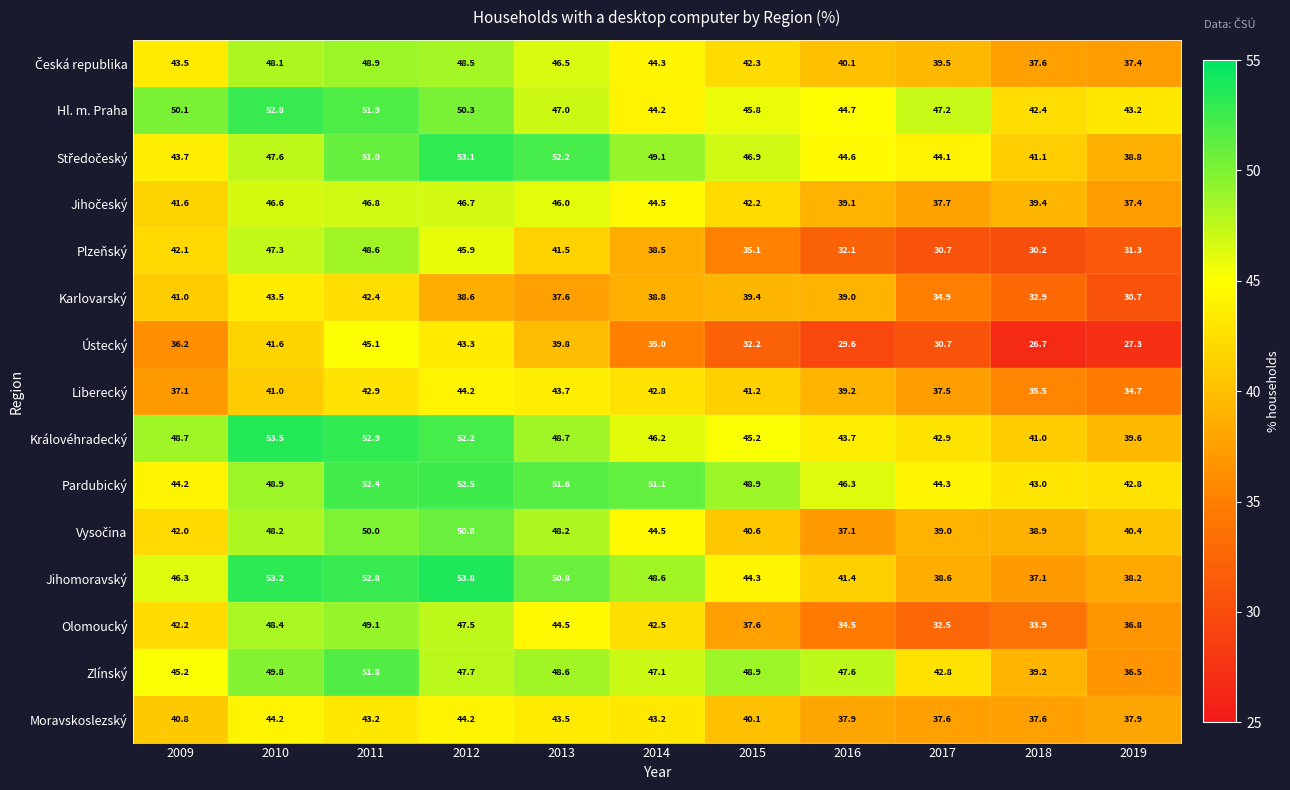

At which category is the sum across all series the highest?

2011